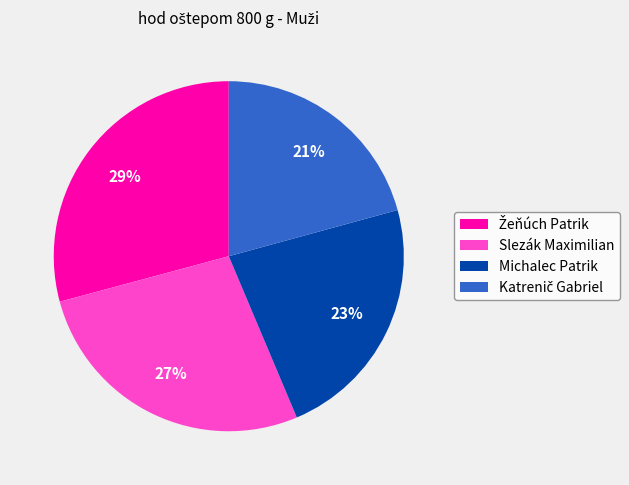

Does any single category account for the majority?

No